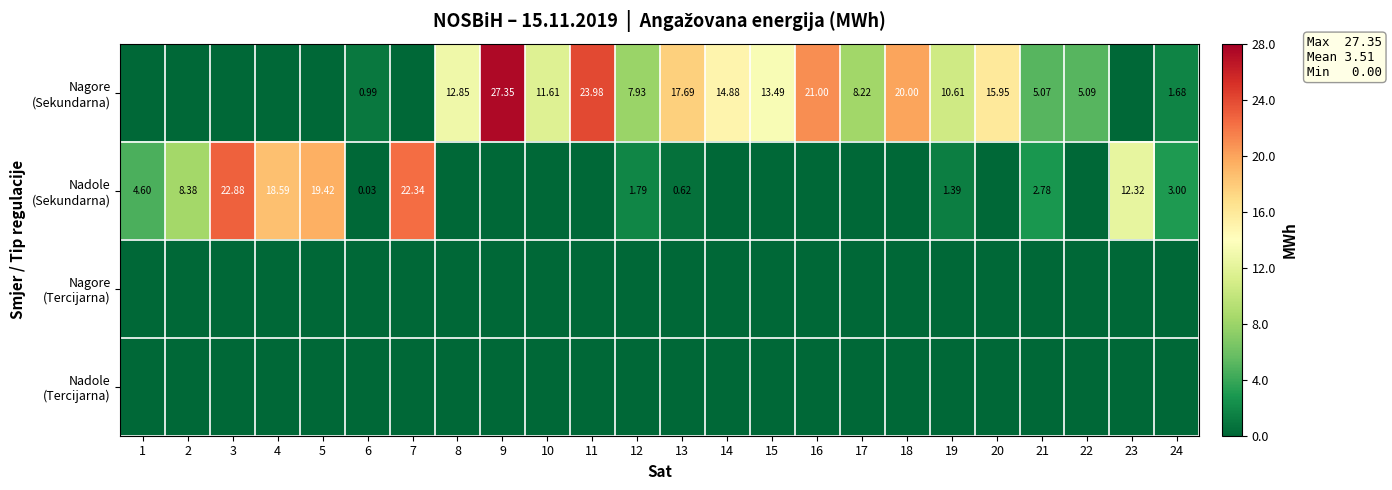

Which series changed the most between 7 and 16?

Nadole (Sekundarna)